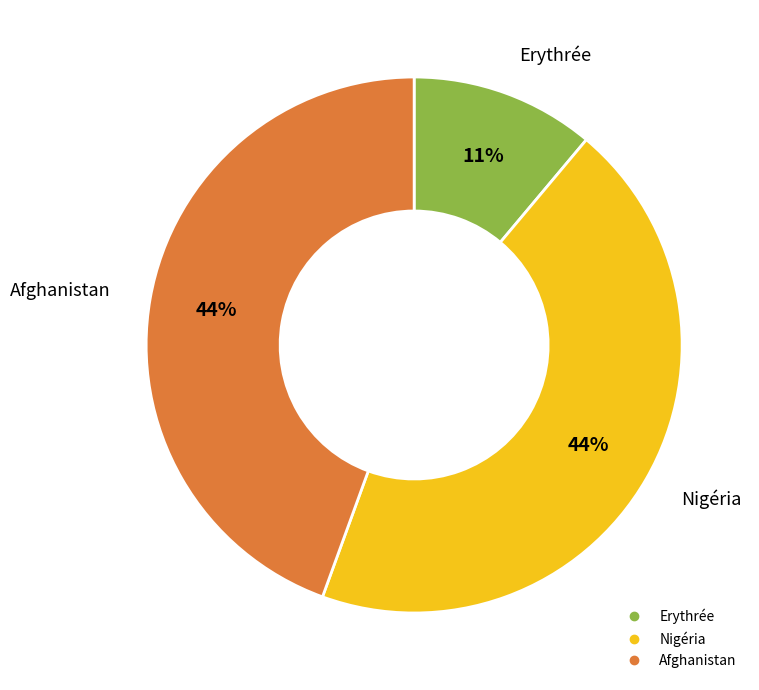

To the nearest percent, what is the average slice percentage?

33%